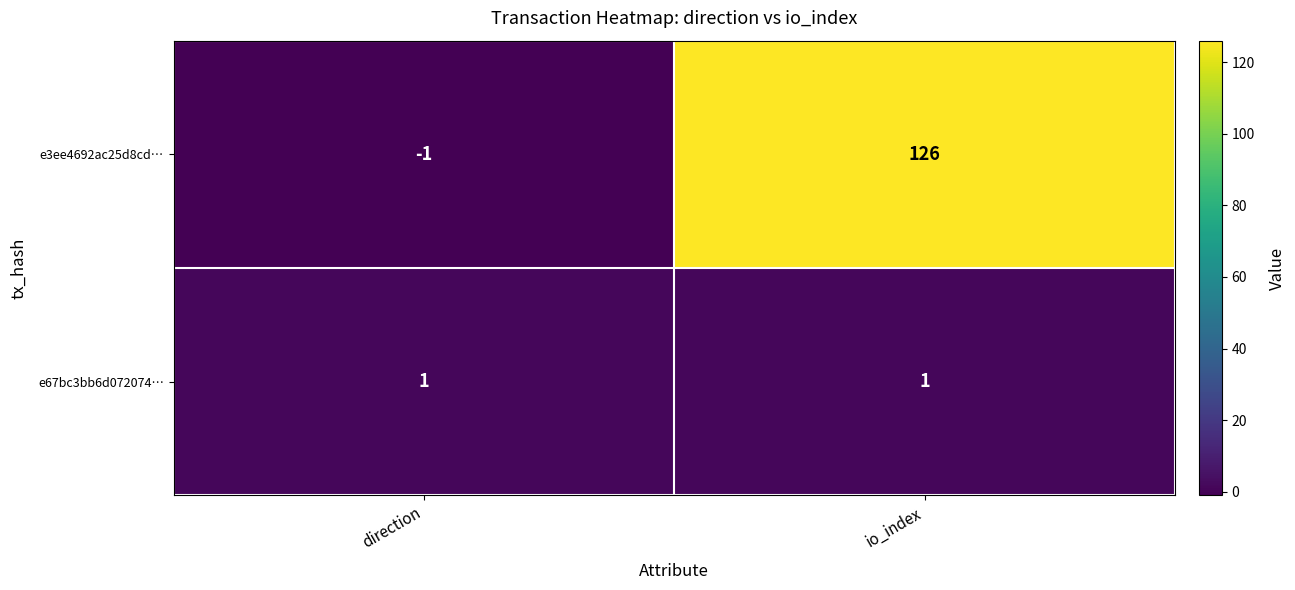

Which series has the widest spread of values?

e3ee4692ac25d8cd…